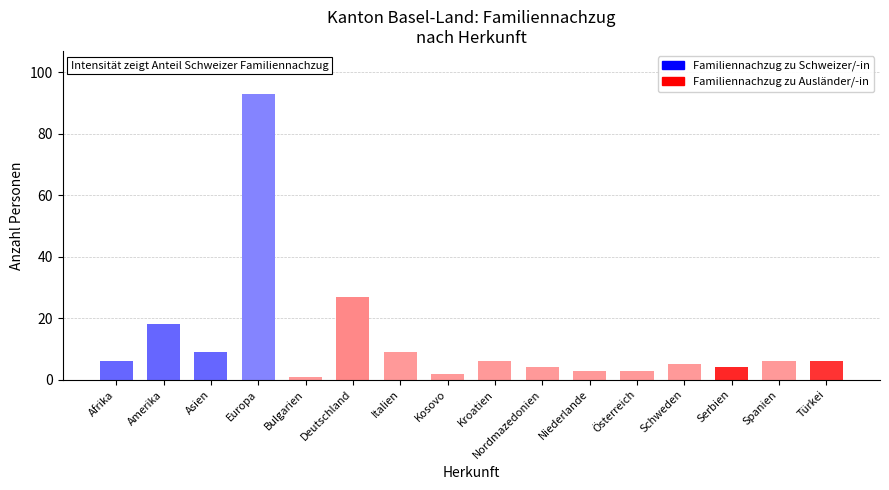

What is the average value?

13